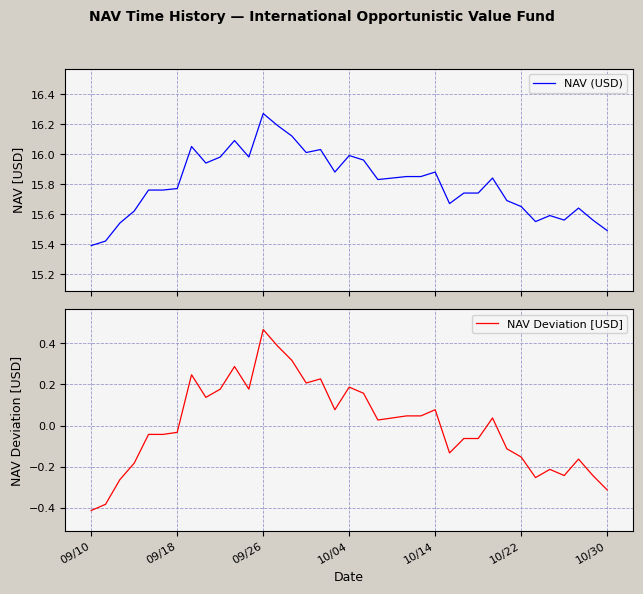

What are all the series names shown in the legend?

NAV (USD), NAV Deviation [USD]